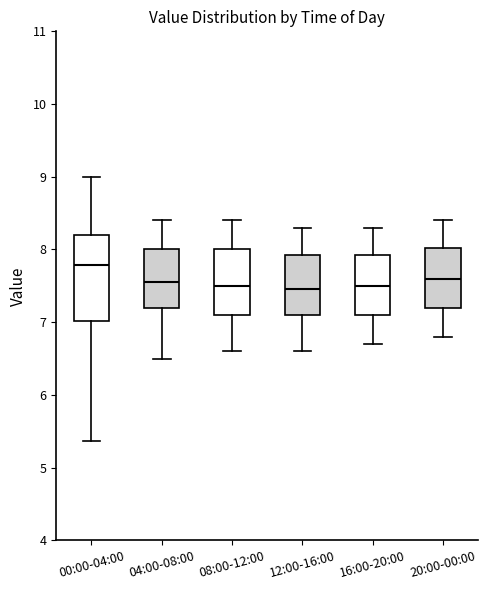

Reading left to right, transcribe this box plot: for each box, give where its median line is, the range the box spans, and where its two whiskers end, as read against the y-axis. The values are not printed on the chart, so give them approximately, as read against the axis.

00:00-04:00: median 7.8, box 7.0 to 8.2, whiskers 5.4 to 9.0
04:00-08:00: median 7.6, box 7.2 to 8.0, whiskers 6.5 to 8.4
08:00-12:00: median 7.5, box 7.1 to 8.0, whiskers 6.6 to 8.4
12:00-16:00: median 7.5, box 7.1 to 7.9, whiskers 6.6 to 8.3
16:00-20:00: median 7.5, box 7.1 to 7.9, whiskers 6.7 to 8.3
20:00-00:00: median 7.6, box 7.2 to 8.0, whiskers 6.8 to 8.4